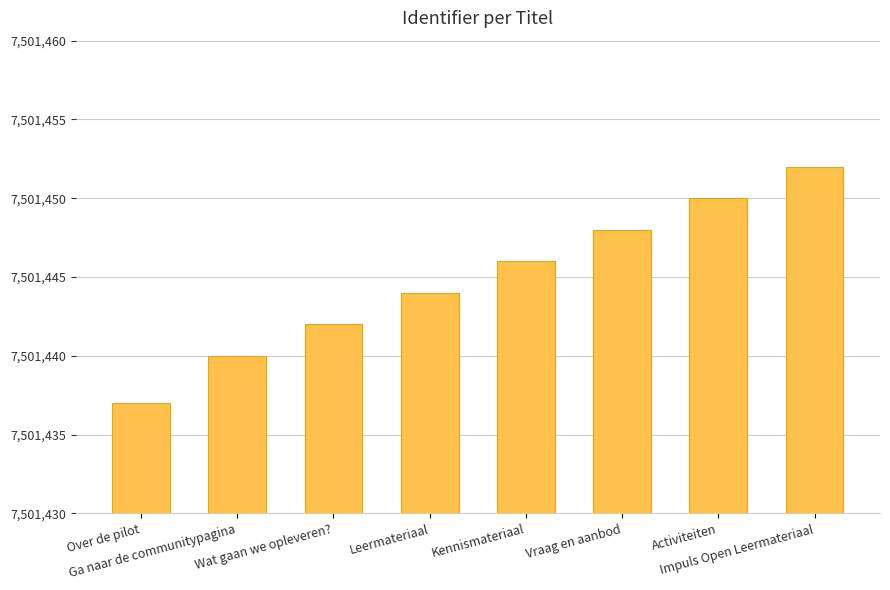

Are the bars horizontal?

No